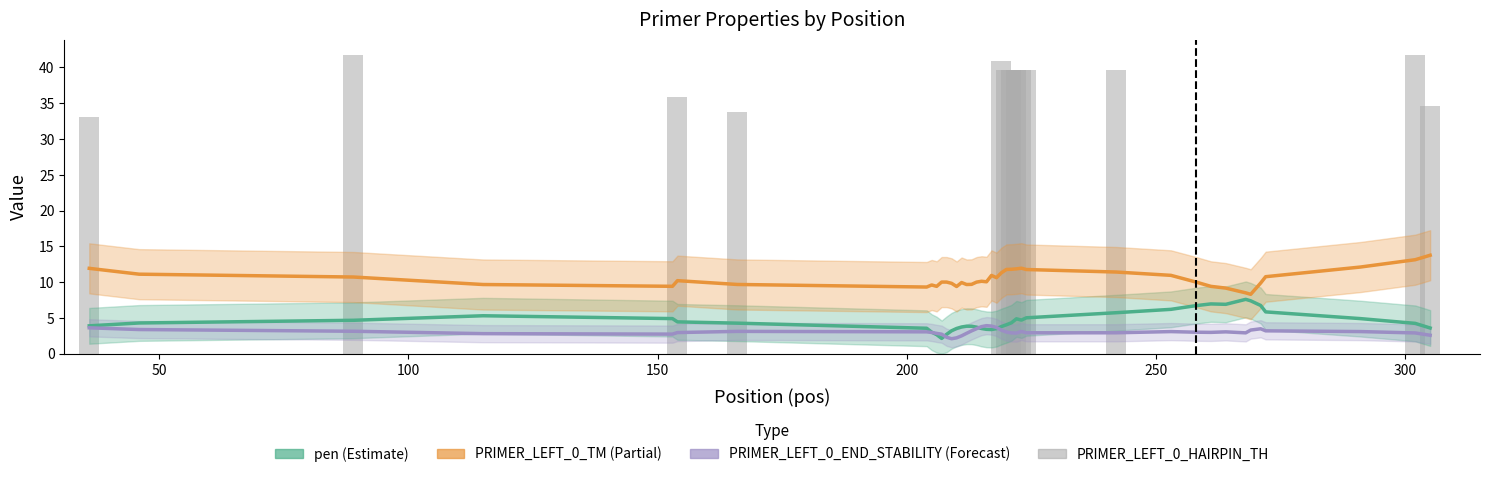

What is the maximum value shown in the chart?

41.8